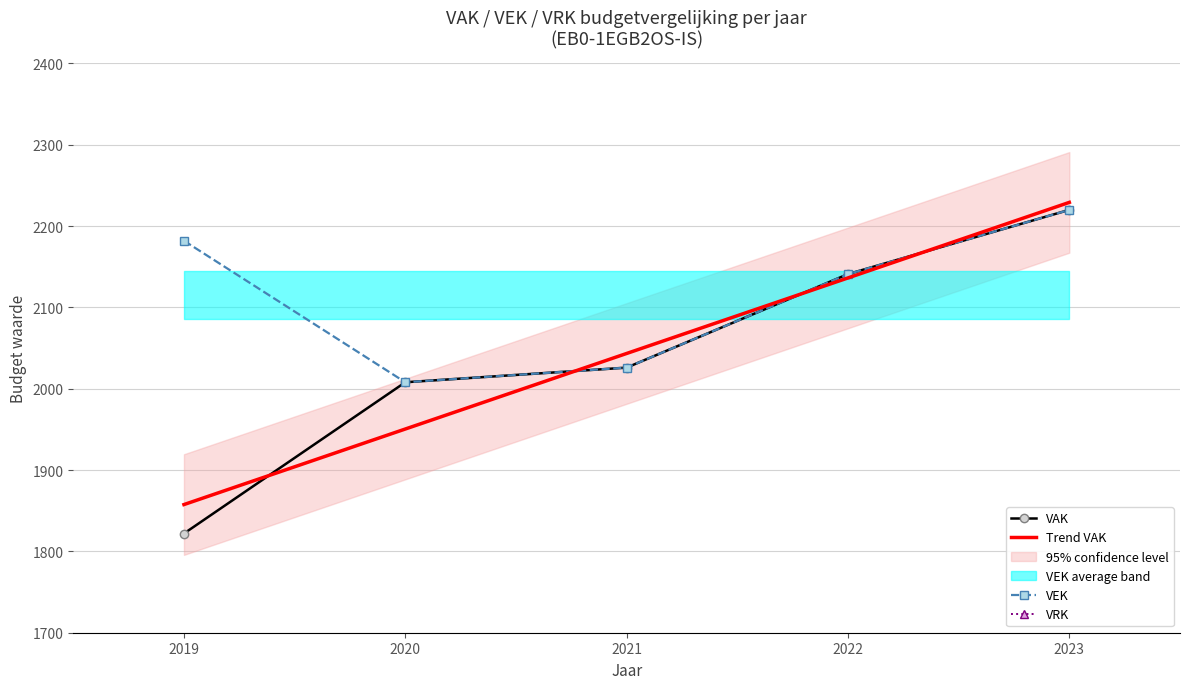

The VEK series shows 685 at 2019. True or false?

False